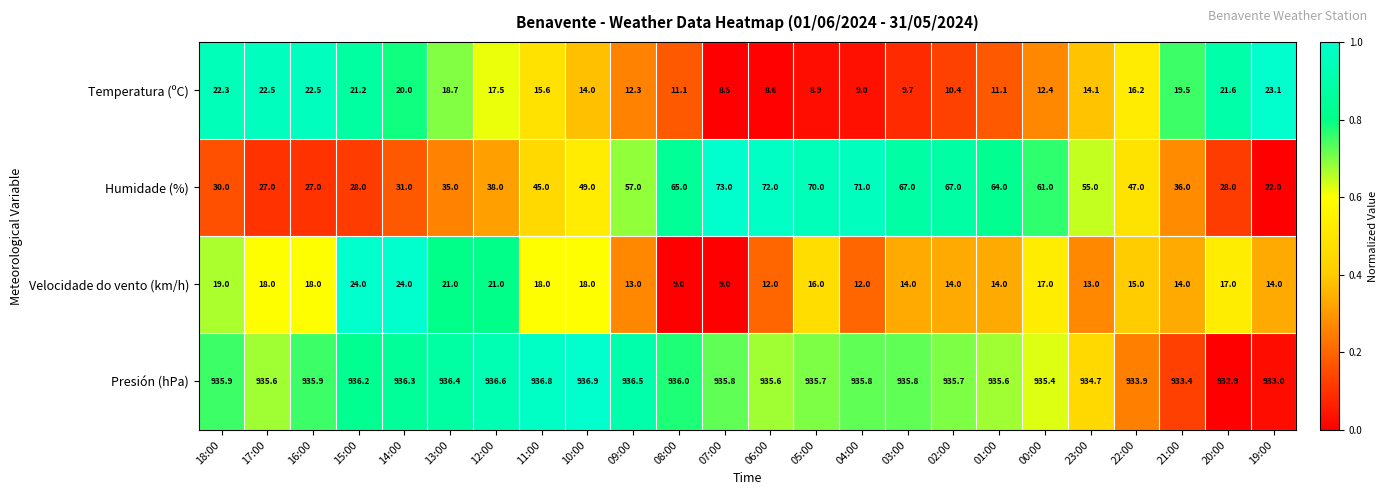

The Velocidade do vento (km/h) series shows 7.8 at 04:00. True or false?

False